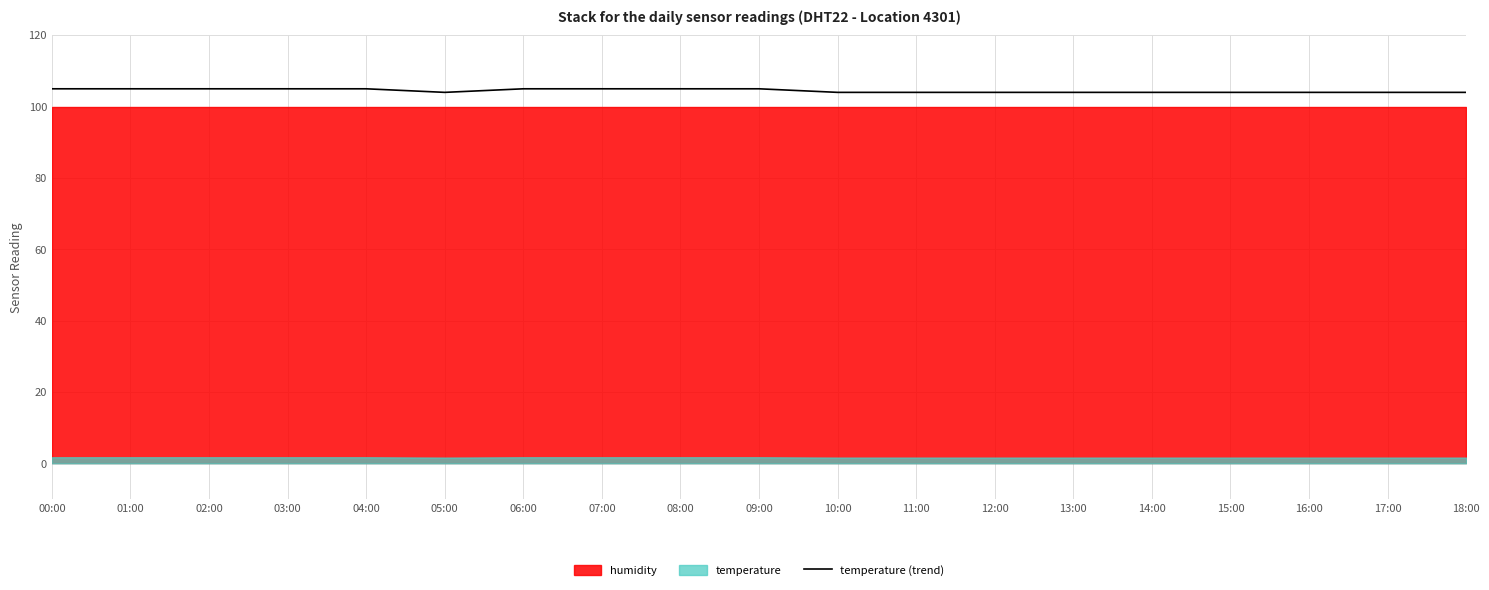

Count the number of categories in the chart.

19